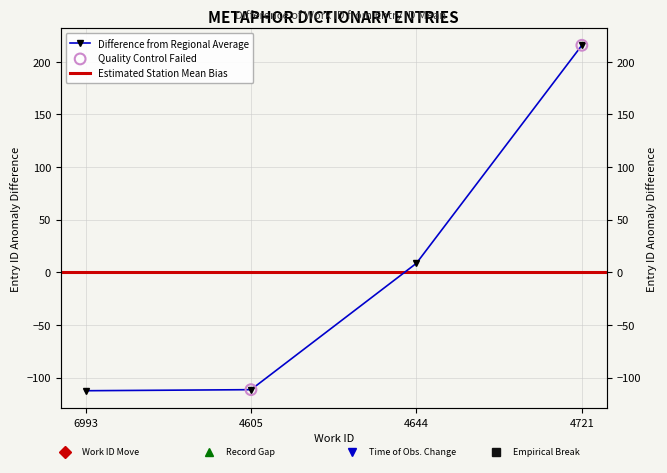

What is the change in value from 4605 to 4644?

+120.0